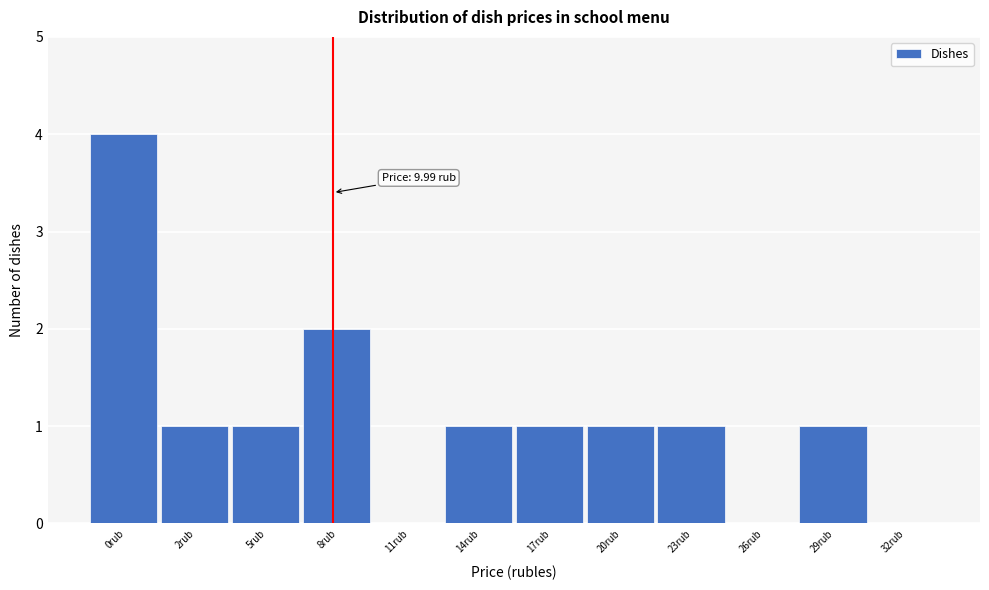

Reading left to right, extract all data points from this chart.

0rub=4	2rub=1	5rub=1	8rub=2	11rub=0	14rub=1	17rub=1	20rub=1	23rub=1	26rub=0	29rub=1	32rub=0